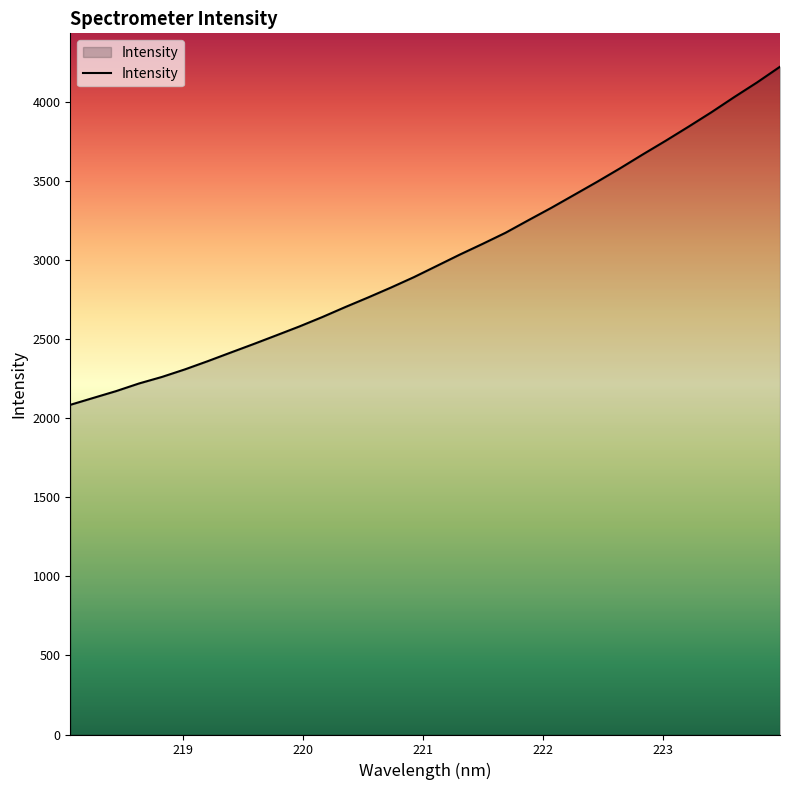

What is the minimum value shown in the chart?

2084.4